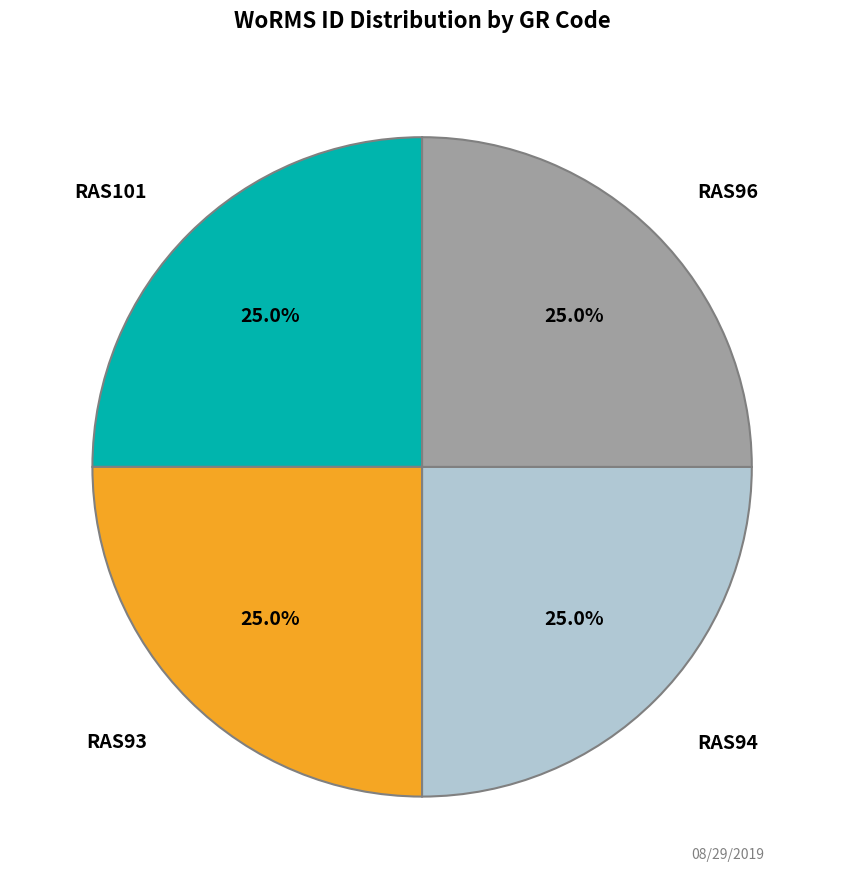

Is there a majority slice in this chart?

No